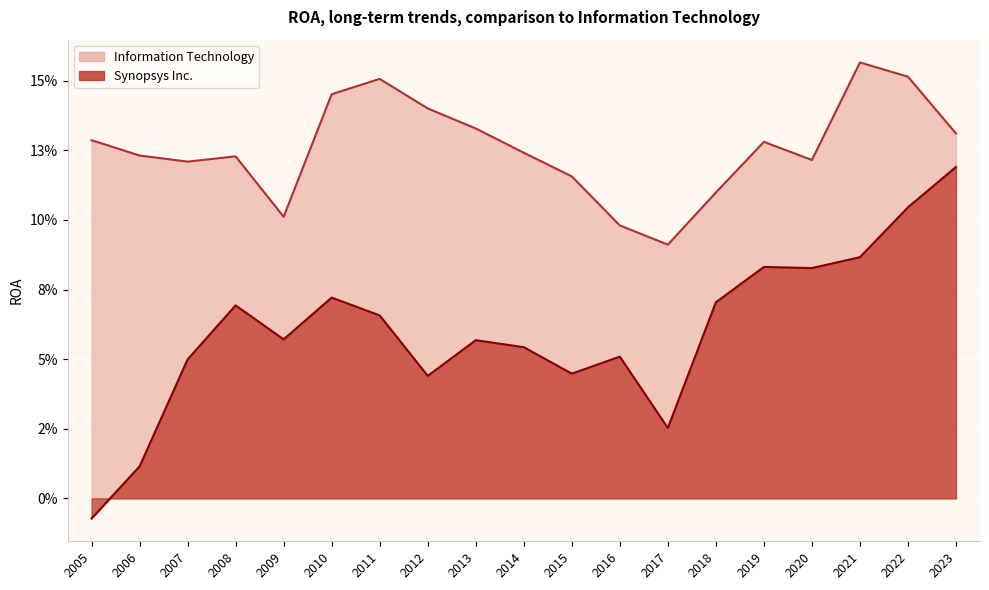

True or false: Synopsys Inc. and Information Technology cross at least once.

False